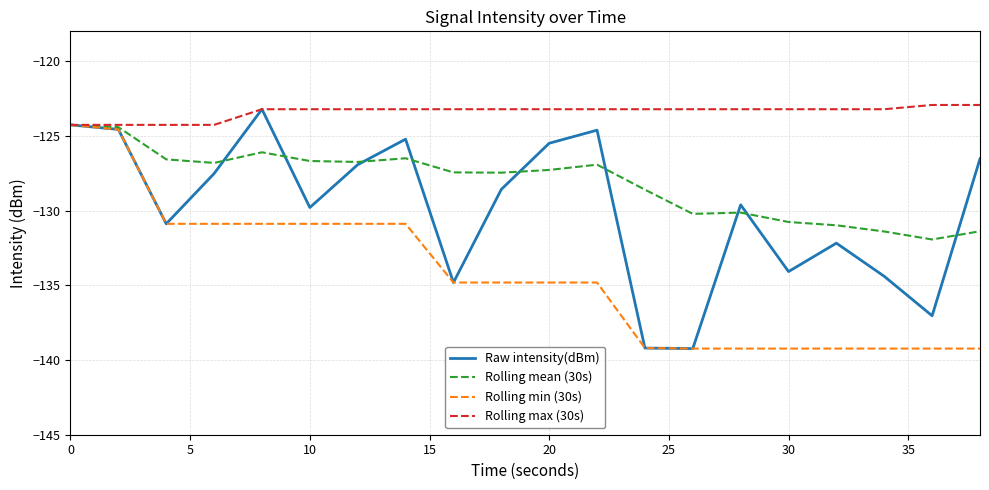

How many distinct data groups are displayed?

4